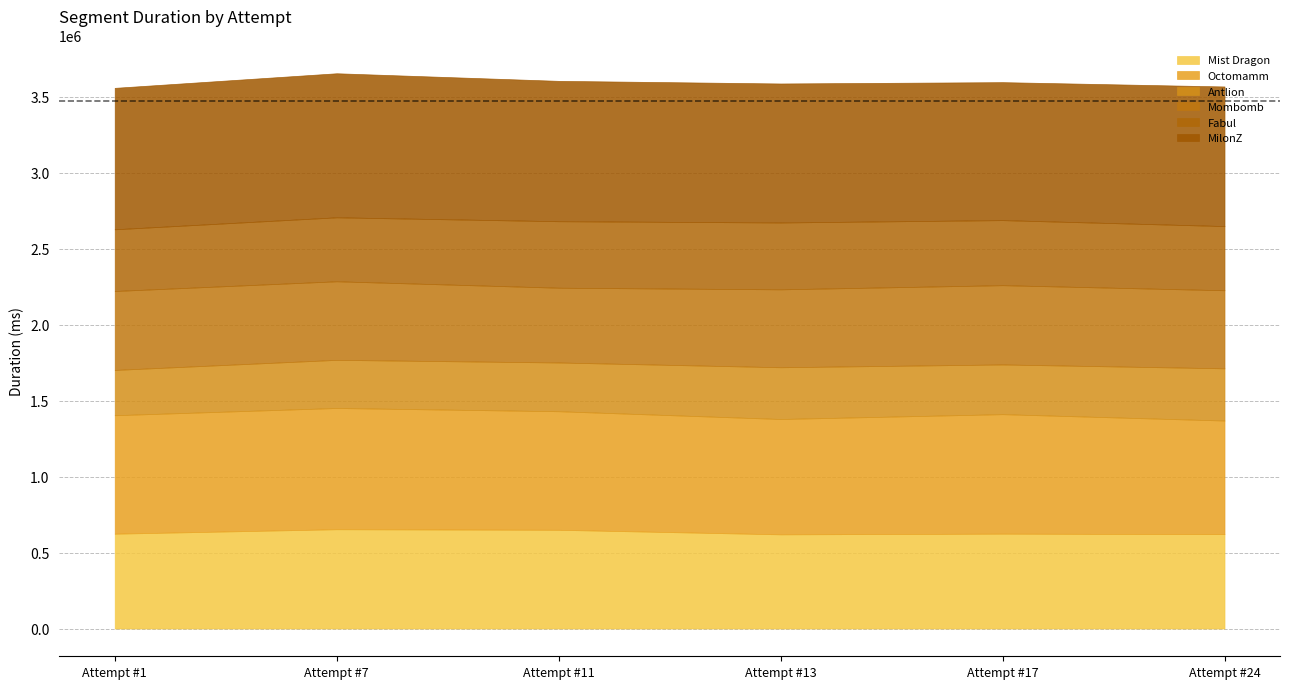

What is the sum of the Mist Dragon values at Attempt #1 and Attempt #17?

1248982